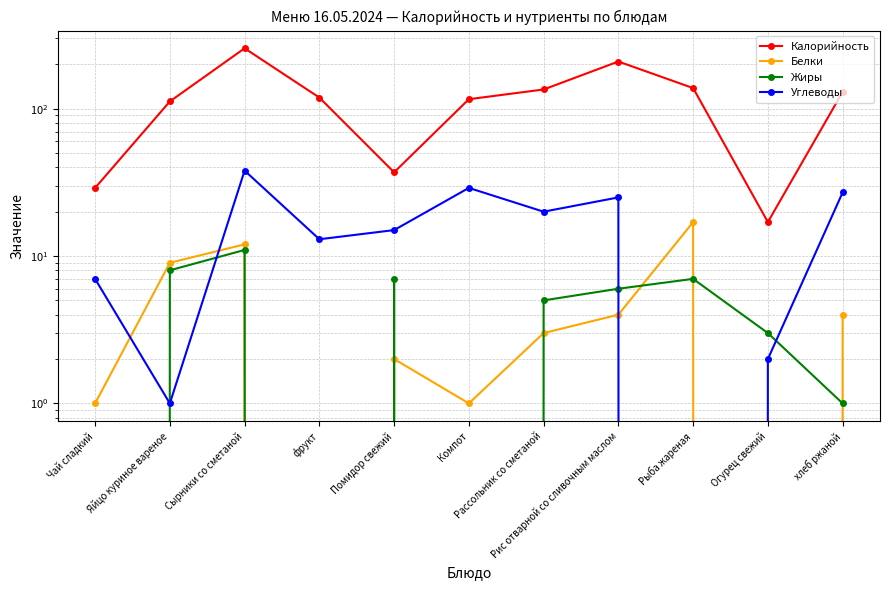

Reading left to right, transcribe all the data shown in this chart.

Калорийность: 29	112	257	119	37	116	135	209	138	17	130
Белки: 1	9	12	0	2	1	3	4	17	0	4
Жиры: 0	8	11	0	7	0	5	6	7	3	1
Углеводы: 7	1	38	13	15	29	20	25	0	2	27